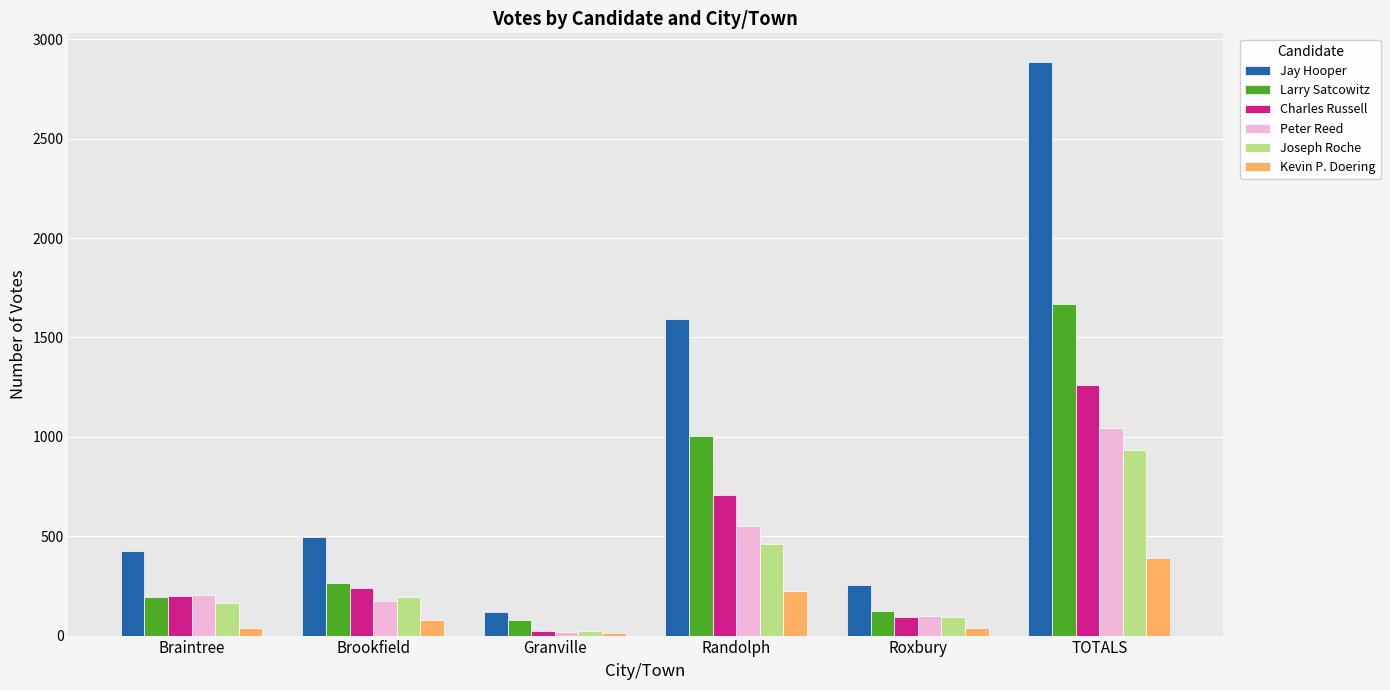

How many bars are there in total?

36